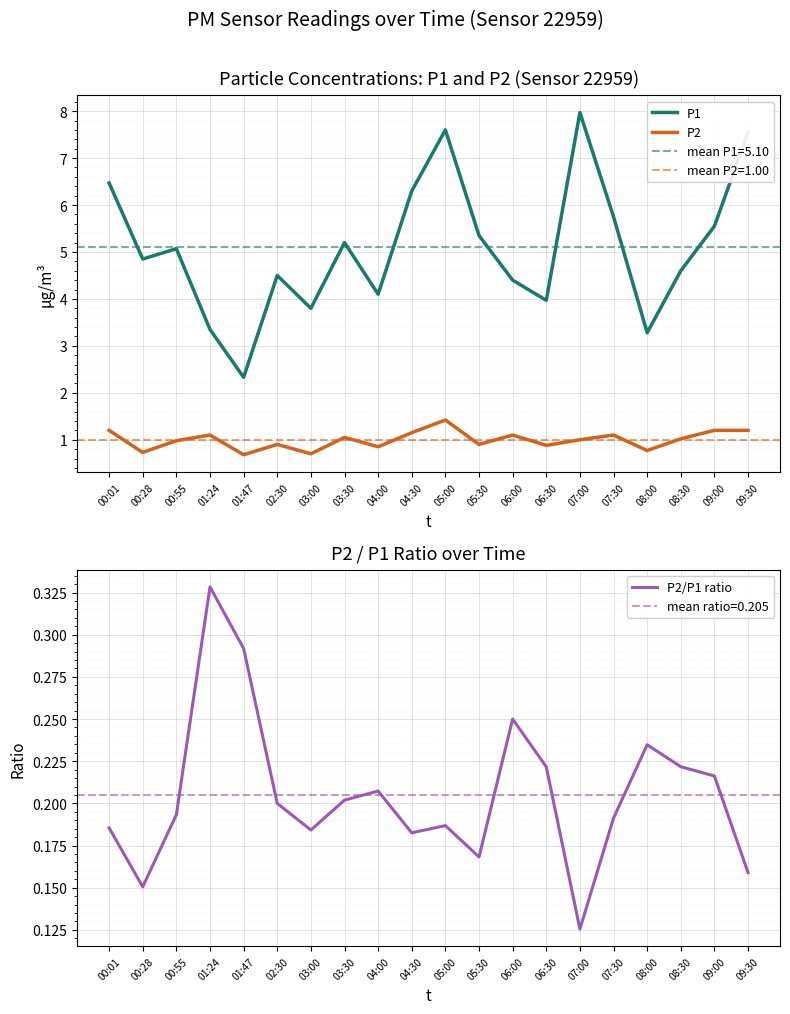

How many interior local peaks does the P1 series have?

5